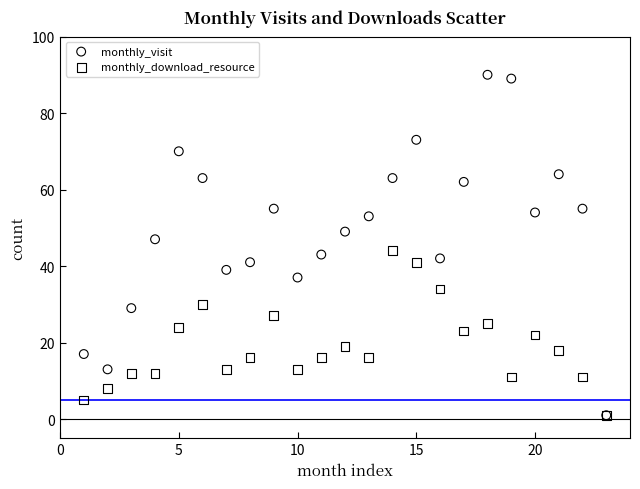

What are all the series names shown in the legend?

monthly_visit, monthly_download_resource